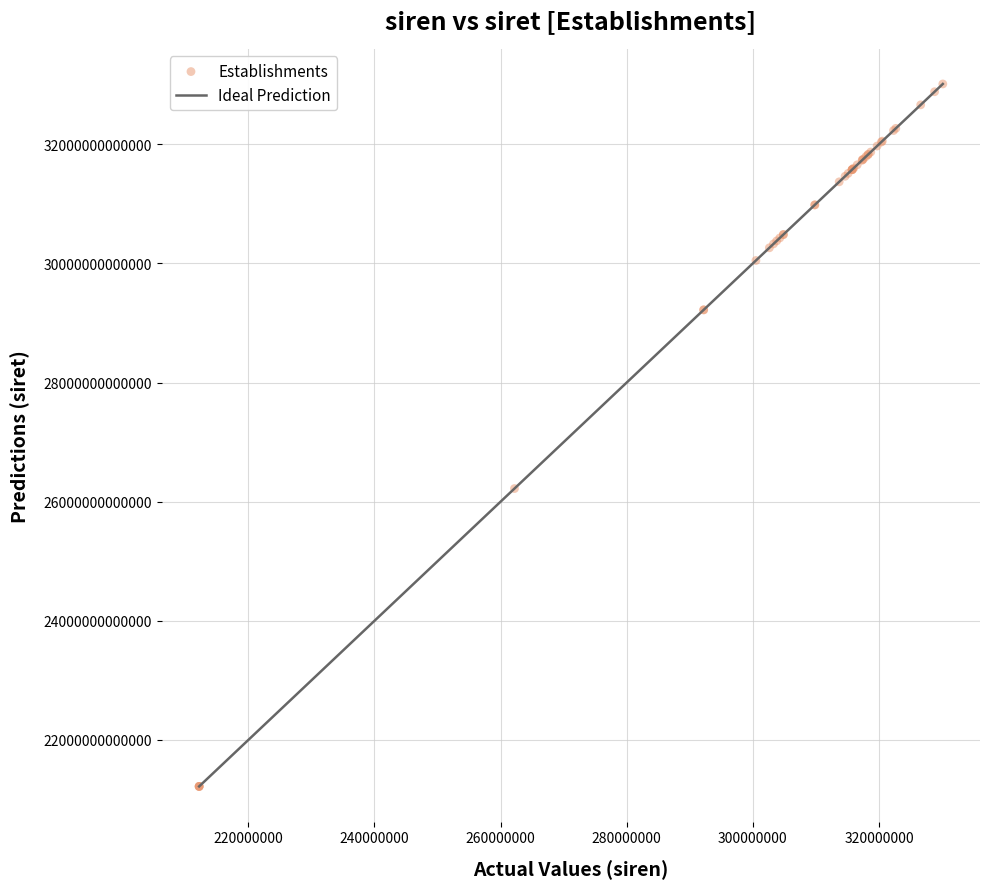

What Y value in the scatter plot is closest to 27116085400048?

26220243500018